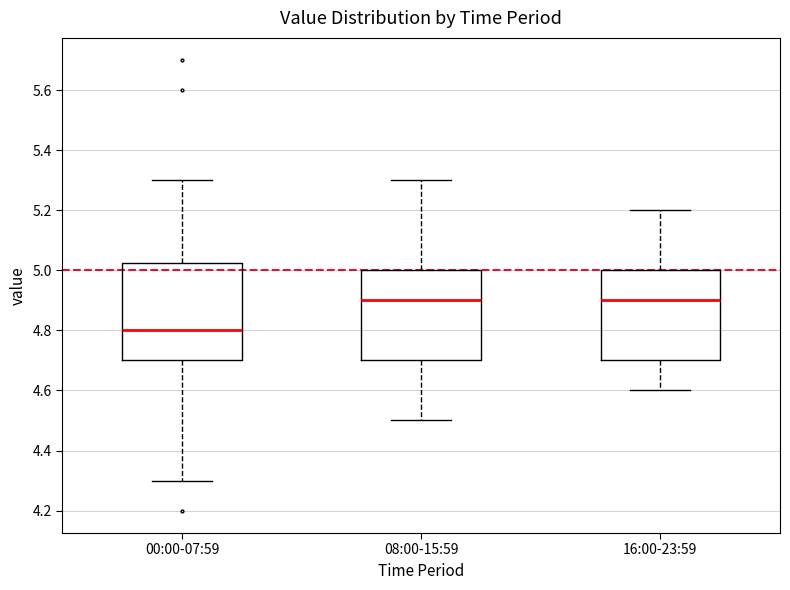

Comparing the boxes themselves (not the whiskers), which one is the tallest?

00:00-07:59